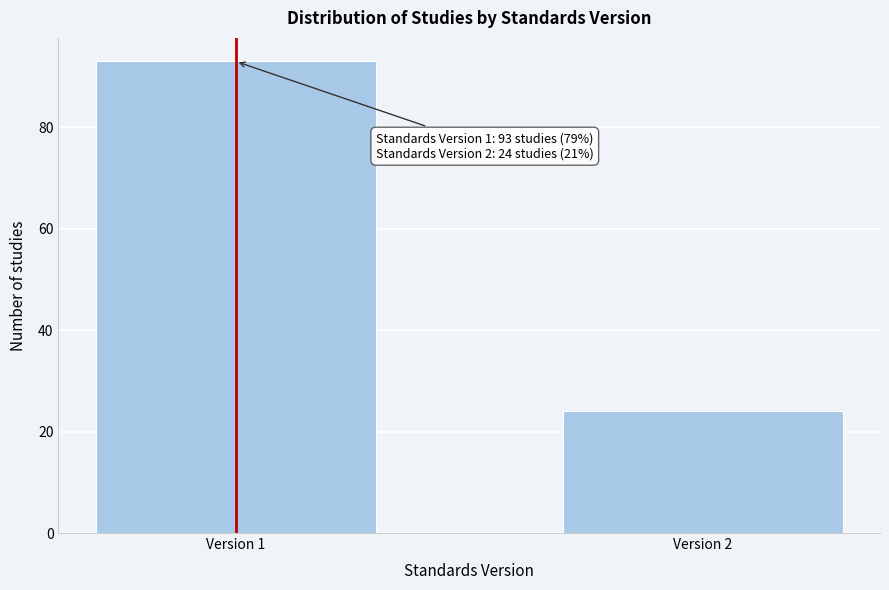

Reading left to right, what are all the values shown in this chart?

93	24